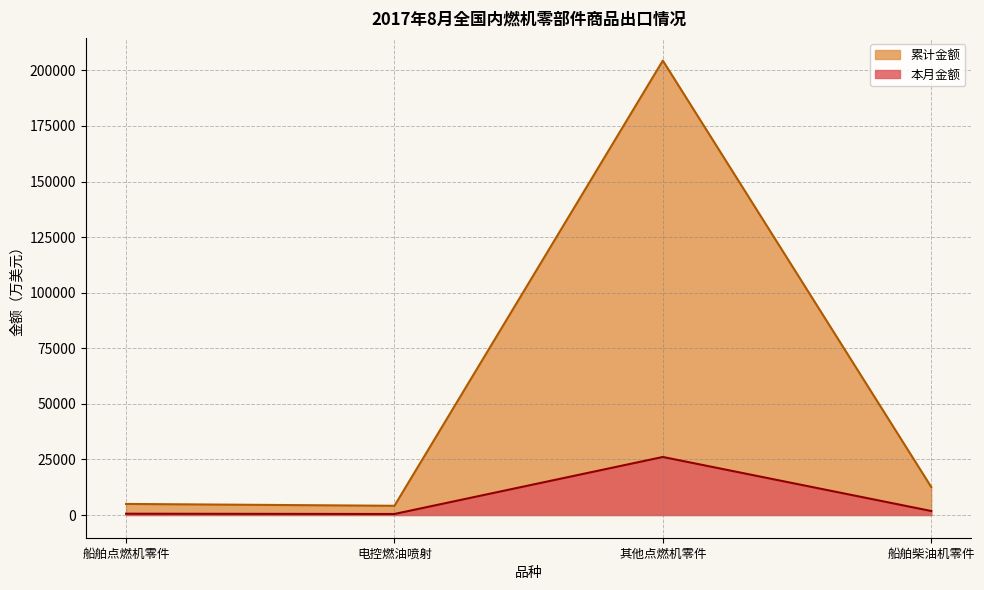

What is the lowest value of the 累计金额 series?

4142.6